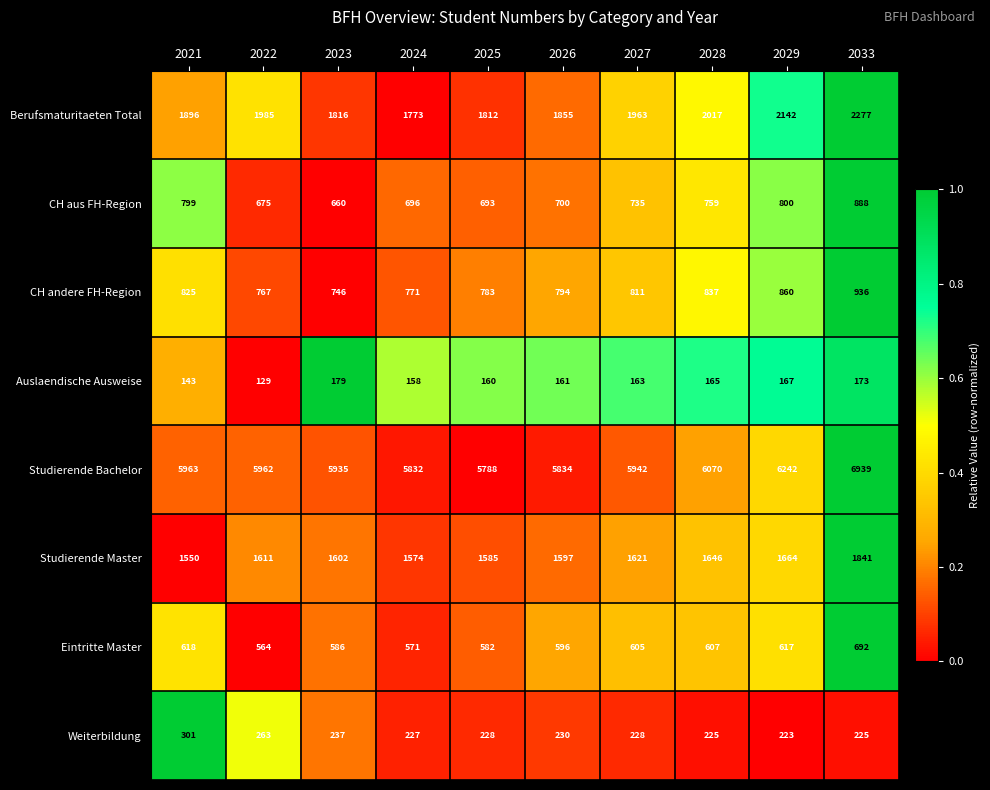

Rank the series at 2028 from lowest to highest value.

Auslaendische Ausweise, Weiterbildung, Eintritte Master, CH aus FH-Region, CH andere FH-Region, Studierende Master, Berufsmaturitaeten Total, Studierende Bachelor